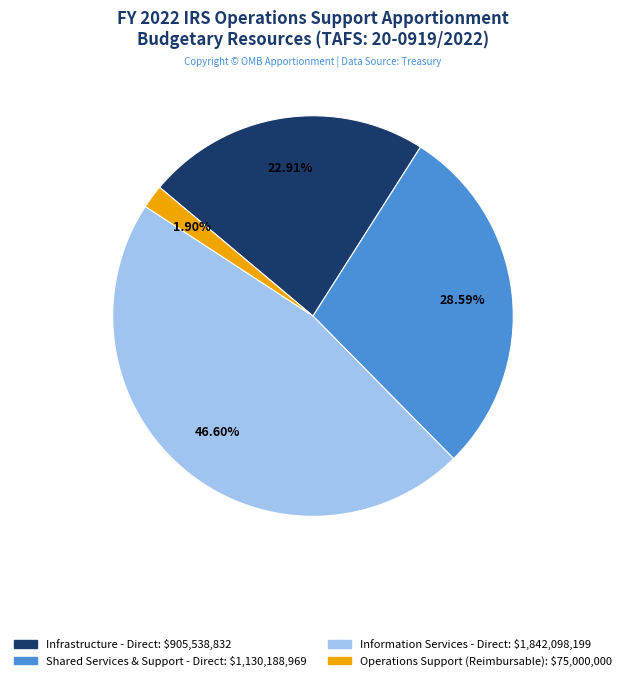

What is the largest slice in the pie chart?

Information Services - Direct